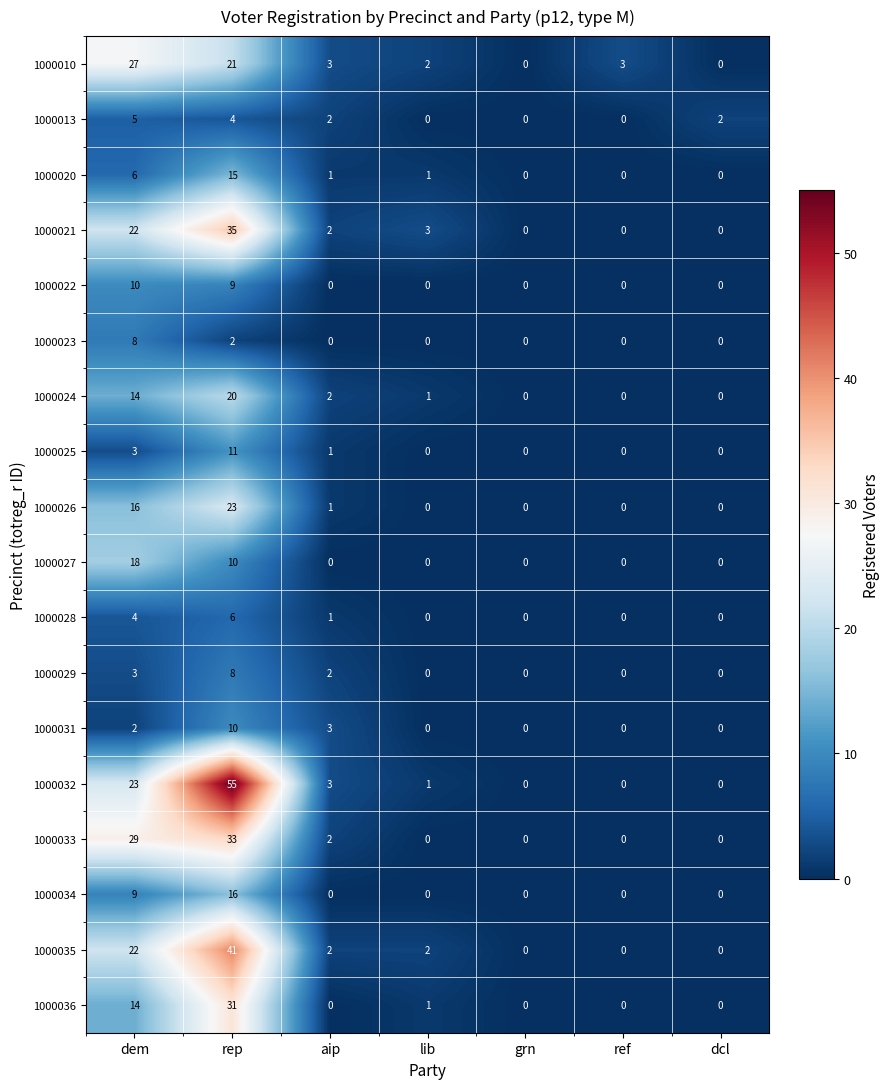

What is the spread (max minus min) of values at ref?

3